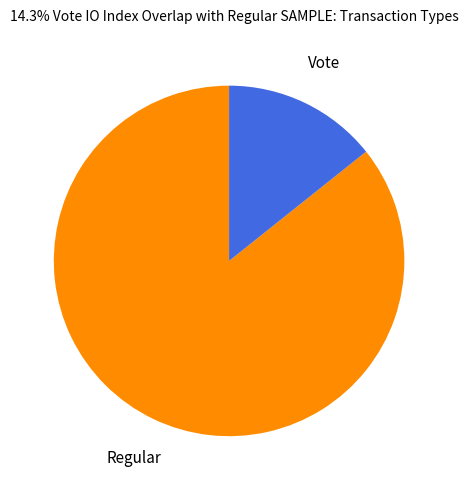

Combined, do Regular and Vote account for over 50%?

Yes